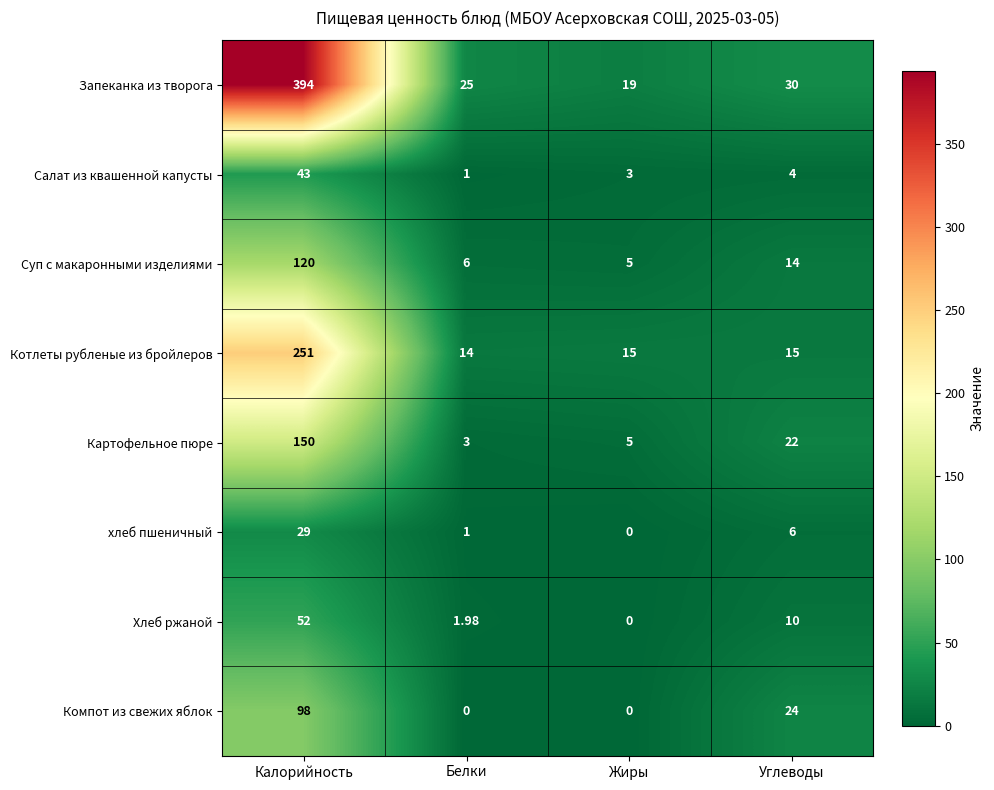

At which label does хлеб пшеничный first exceed 6?

Калорийность